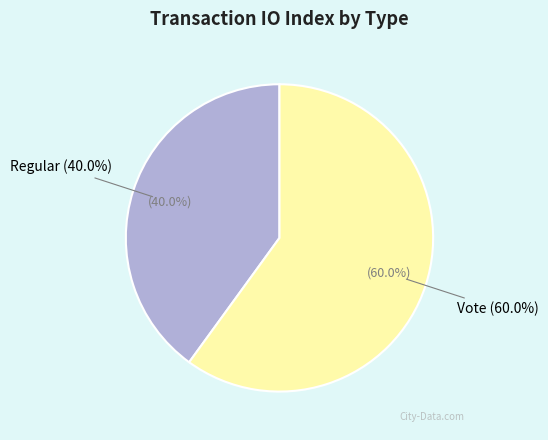

Which category has the biggest portion of the pie?

Vote